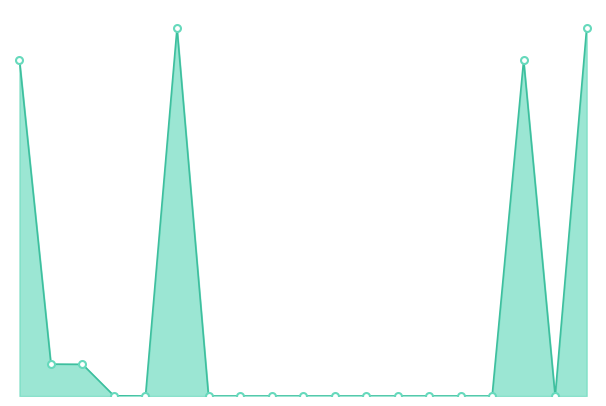

What is the sum of all values?

4105.6